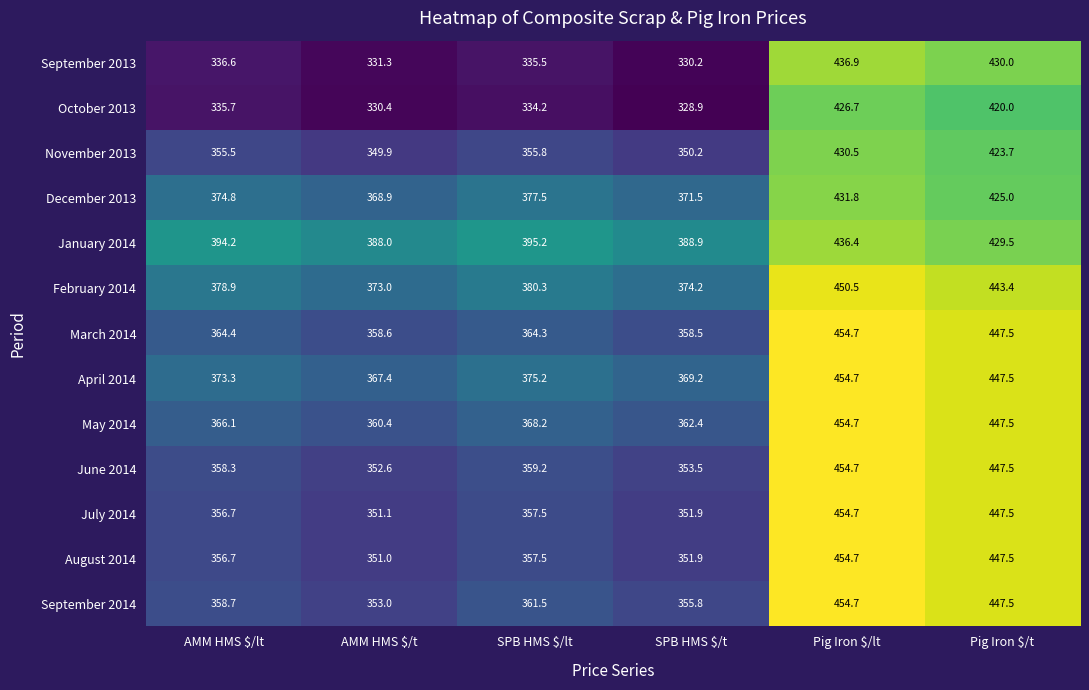

Read the March 2014 value at AMM HMS $/t.

358.6